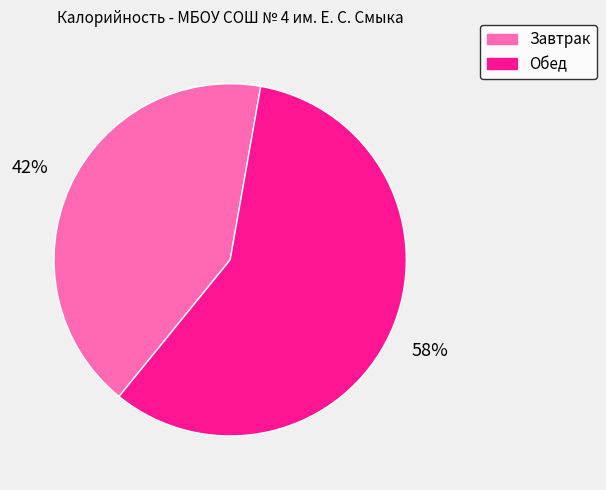

To the nearest percent, what is the combined percentage of Обед and Завтрак?

100%